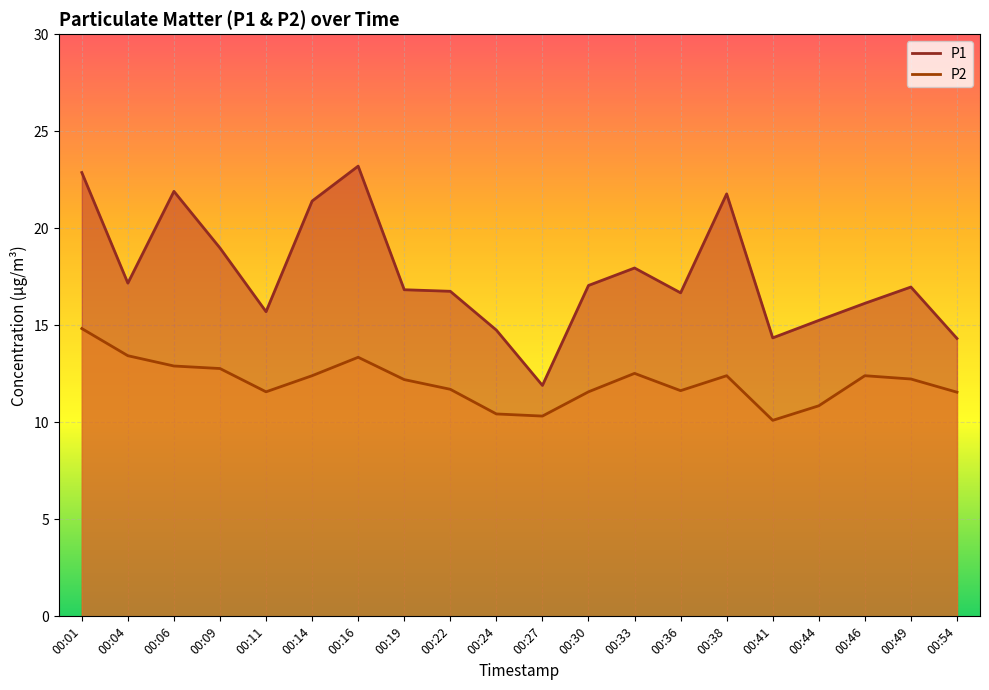

At how many categories does at least one series exceed 18?

6